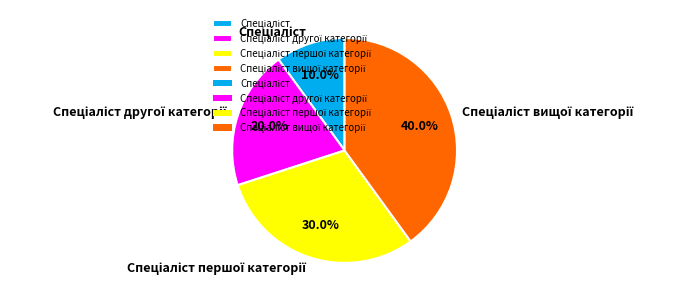

Does any single category account for the majority?

No